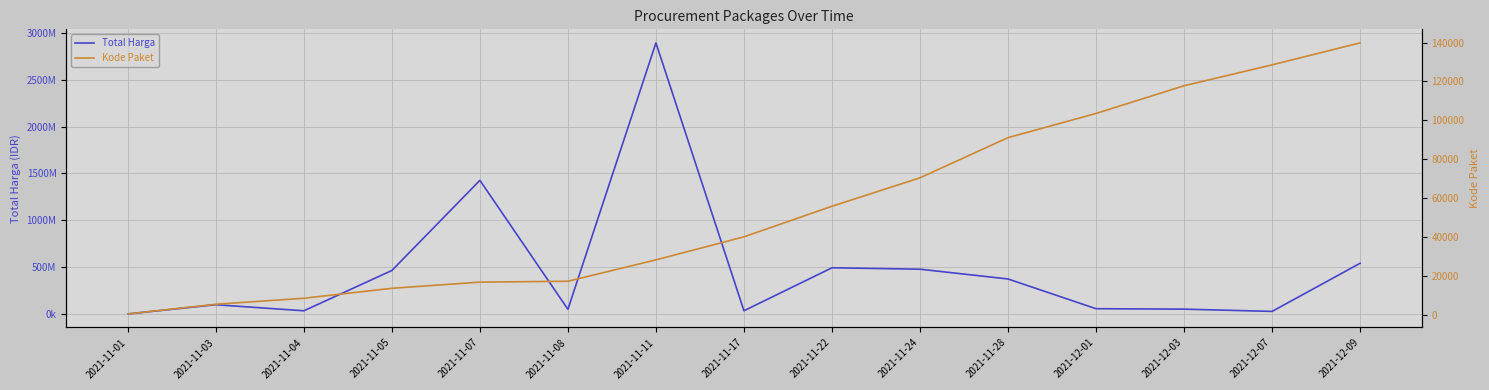

Is the value of Kode Paket at 2021-11-11 greater than the value of Total Harga at 2021-11-17?

No